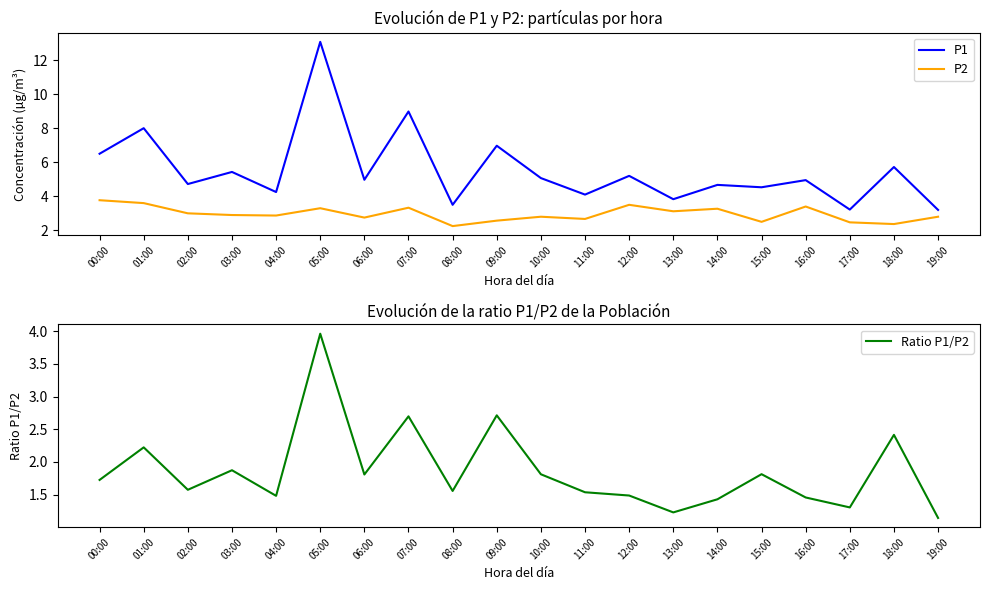

The P2 series shows 2.9 at 03:00. True or false?

True